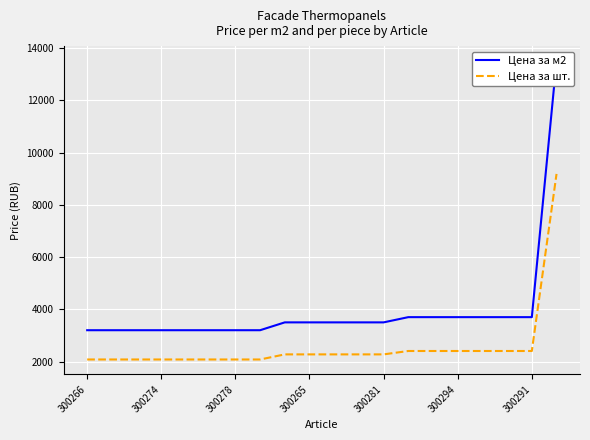

At 16, list the series in order from largest to smallest.

Цена за м2, Цена за шт.